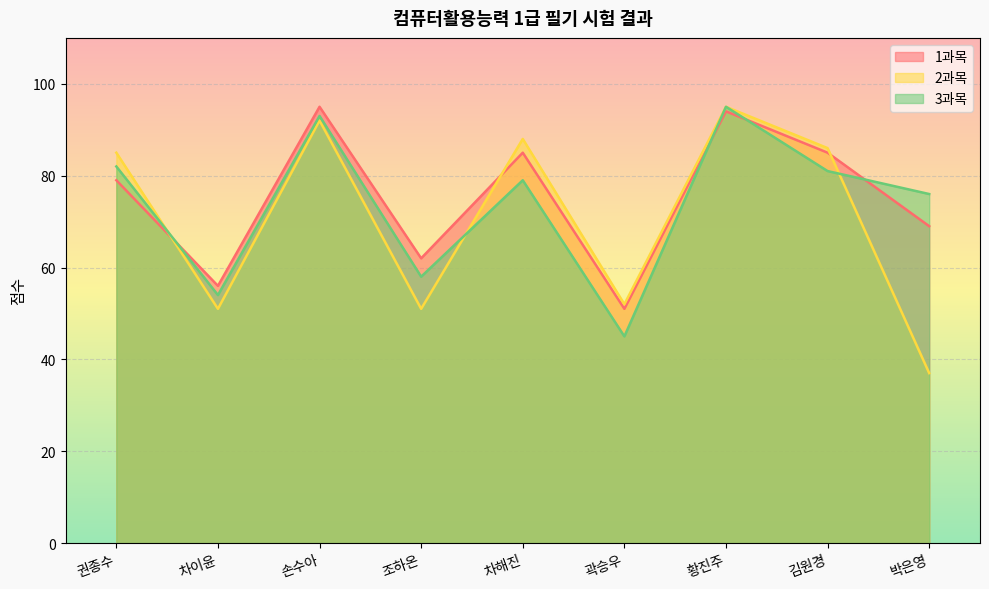

Reading left to right, extract all data points from this chart.

1과목: 권종수=79	차이윤=56	손수아=95	조하온=62	차해진=85	곽승우=51	황진주=94	김원경=85	박은영=69
2과목: 권종수=85	차이윤=51	손수아=92	조하온=51	차해진=88	곽승우=52	황진주=95	김원경=86	박은영=37
3과목: 권종수=82	차이윤=54	손수아=93	조하온=58	차해진=79	곽승우=45	황진주=95	김원경=81	박은영=76